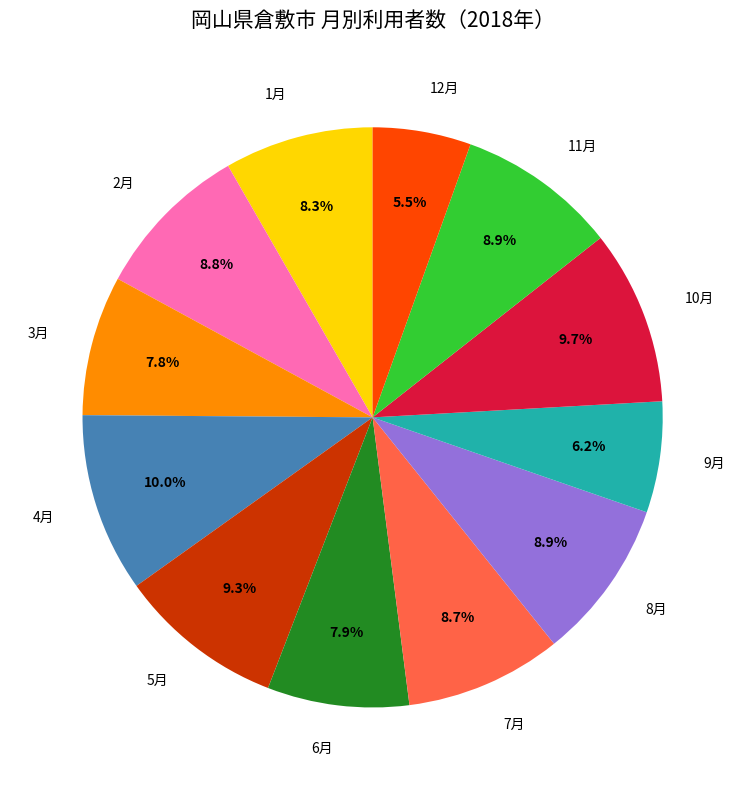

How much of the chart is everything except 12月?

94.5%